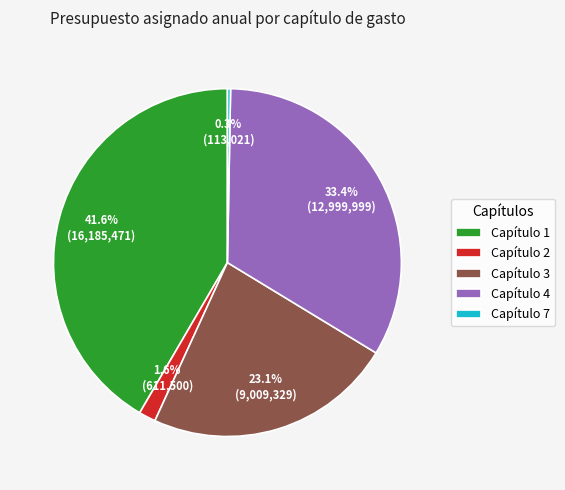

Count the number of slices in the pie.

5